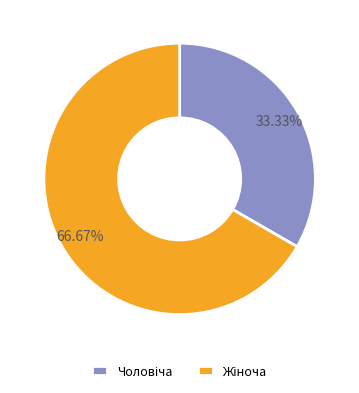

To the nearest percent, what is the average slice percentage?

50%